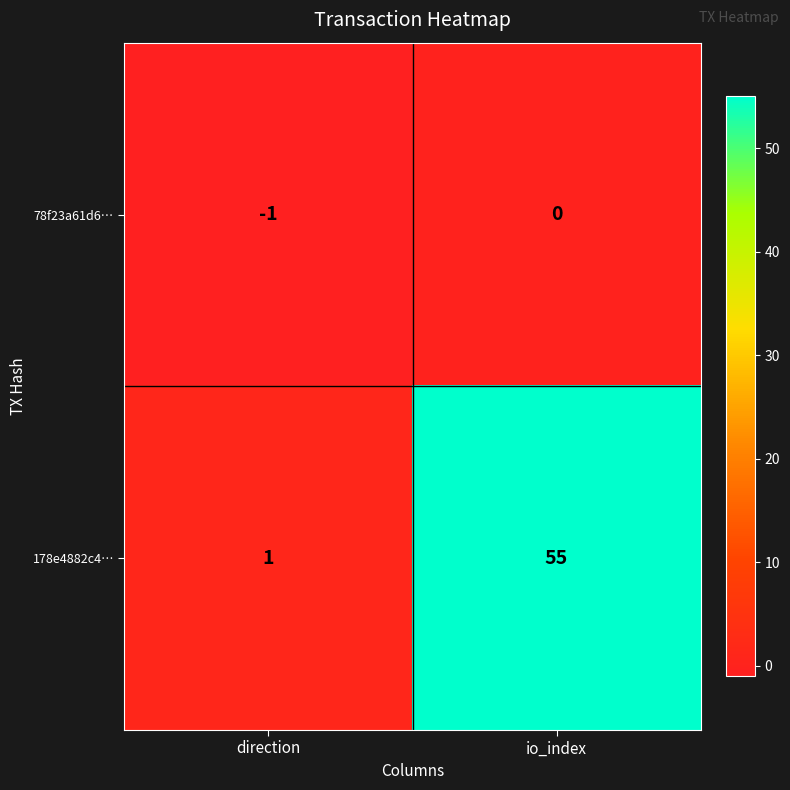

Reading left to right, transcribe all the data shown in this chart.

78f23a61d6…: -1	0
178e4882c4…: 1	55